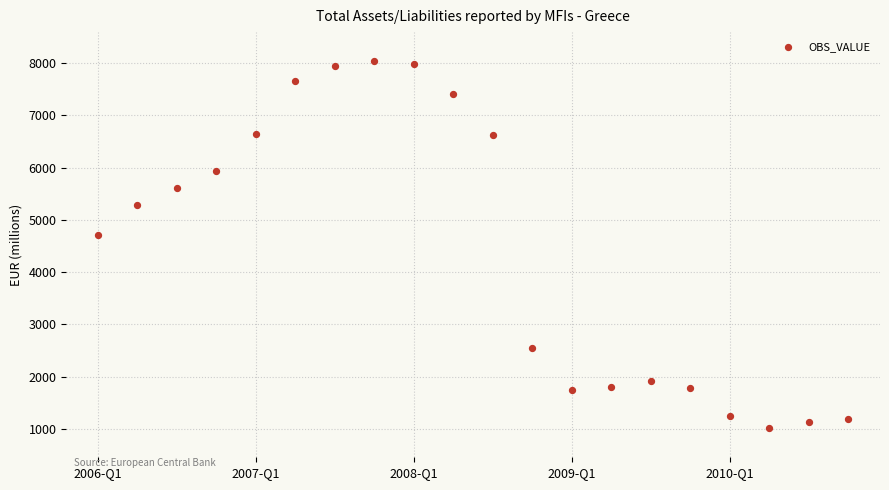

What Y value in the scatter plot is closest to 4526?

4703